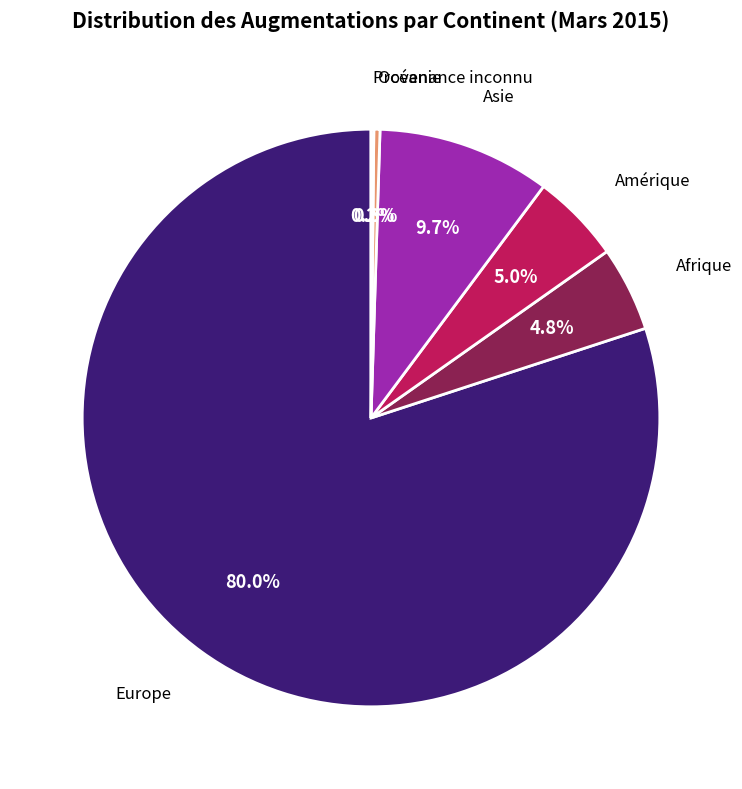

Approximately how many times larger is the value at Amérique compared to Océanie?

14.7